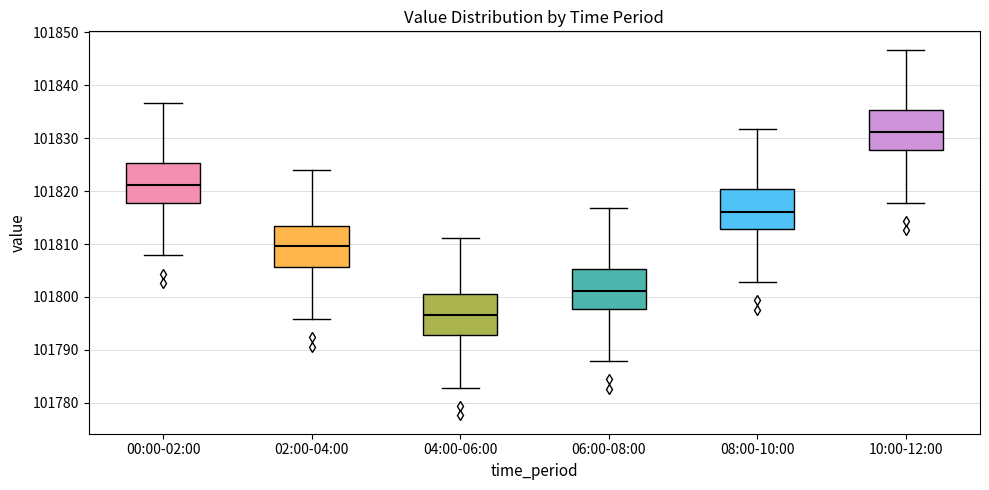

Reading left to right, read every box against the y-axis: the position of its median line, the range the box covers, and the ends of its whiskers. The values are not printed on the chart, so give them approximately, as read against the axis.

00:00-02:00: median 101821, box 101818 to 101825, whiskers 101808 to 101837
02:00-04:00: median 101810, box 101806 to 101813, whiskers 101796 to 101824
04:00-06:00: median 101797, box 101793 to 101800, whiskers 101783 to 101811
06:00-08:00: median 101801, box 101798 to 101805, whiskers 101788 to 101817
08:00-10:00: median 101816, box 101813 to 101820, whiskers 101803 to 101832
10:00-12:00: median 101831, box 101828 to 101835, whiskers 101818 to 101847